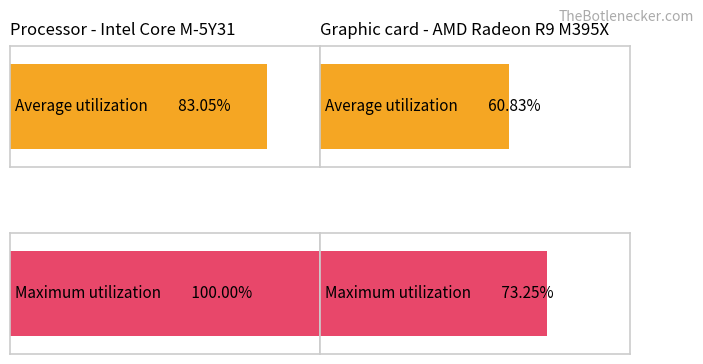

How many values in the Average utilization series are below 83?

1